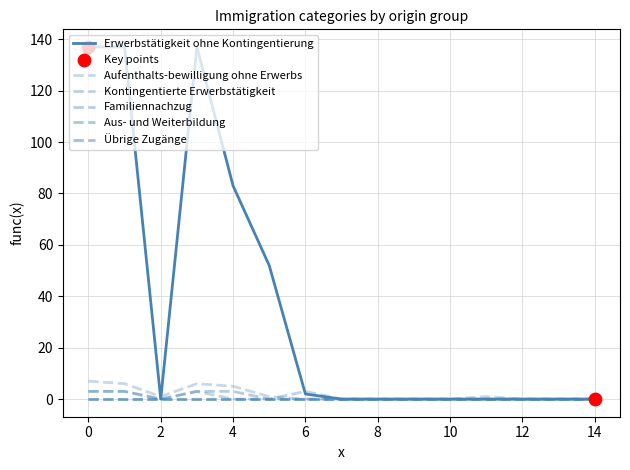

Which series has the largest total across all categories?

Erwerbstätigkeit ohne Kontingentierung